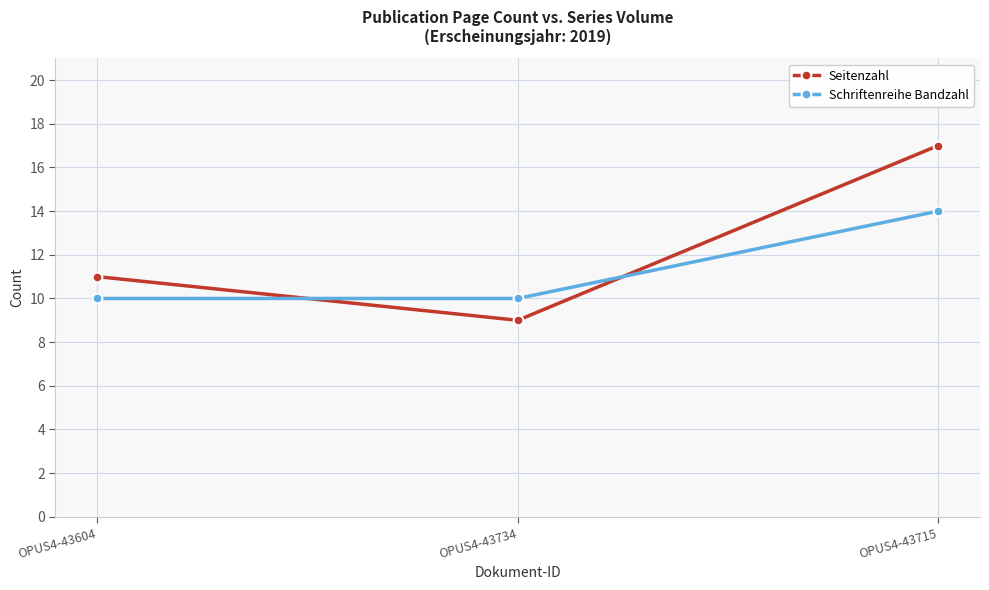

What is the difference between the maximum and minimum values in the Seitenzahl series?

8